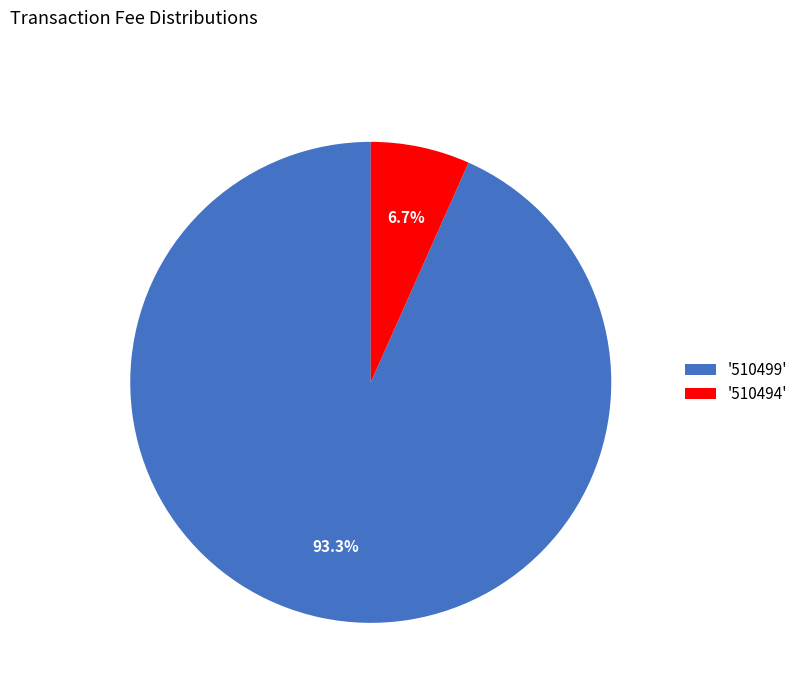

Count the number of slices in the pie.

2